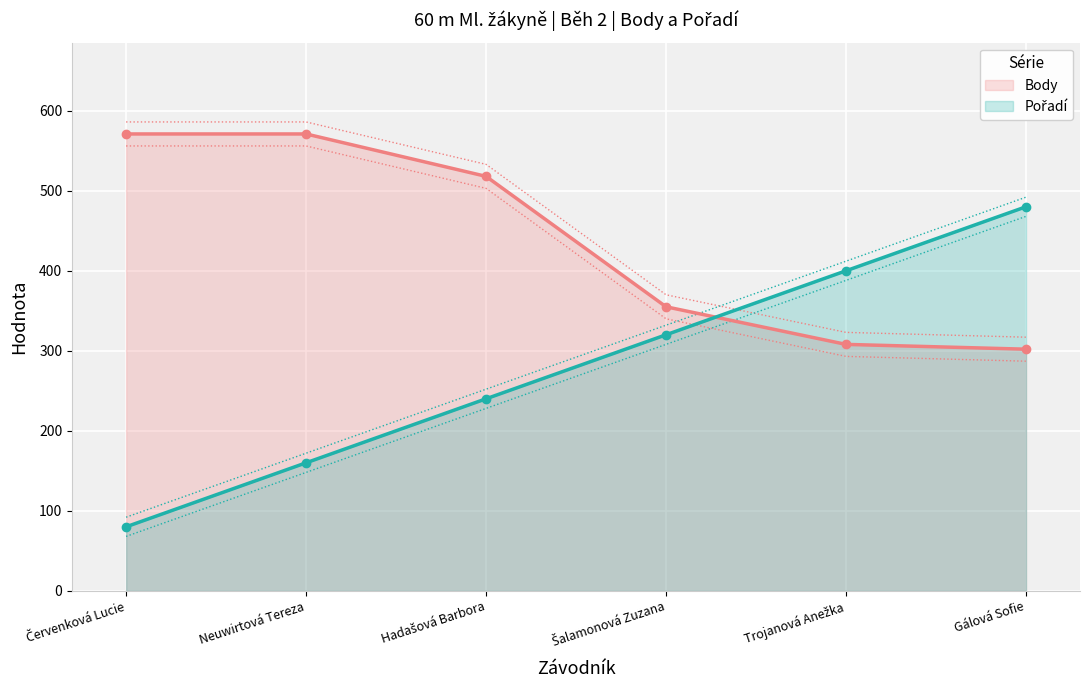

What are all the series names shown in the legend?

Body, Pořadí